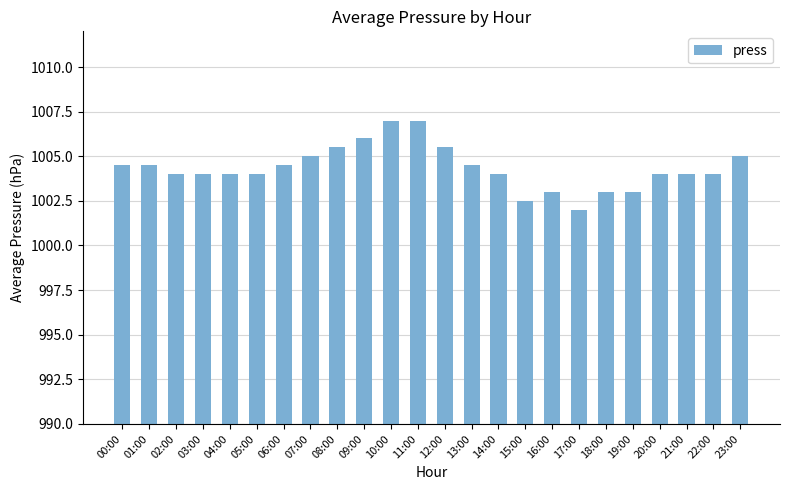

True or false: the data shows 1005.0 at 23:00.

True